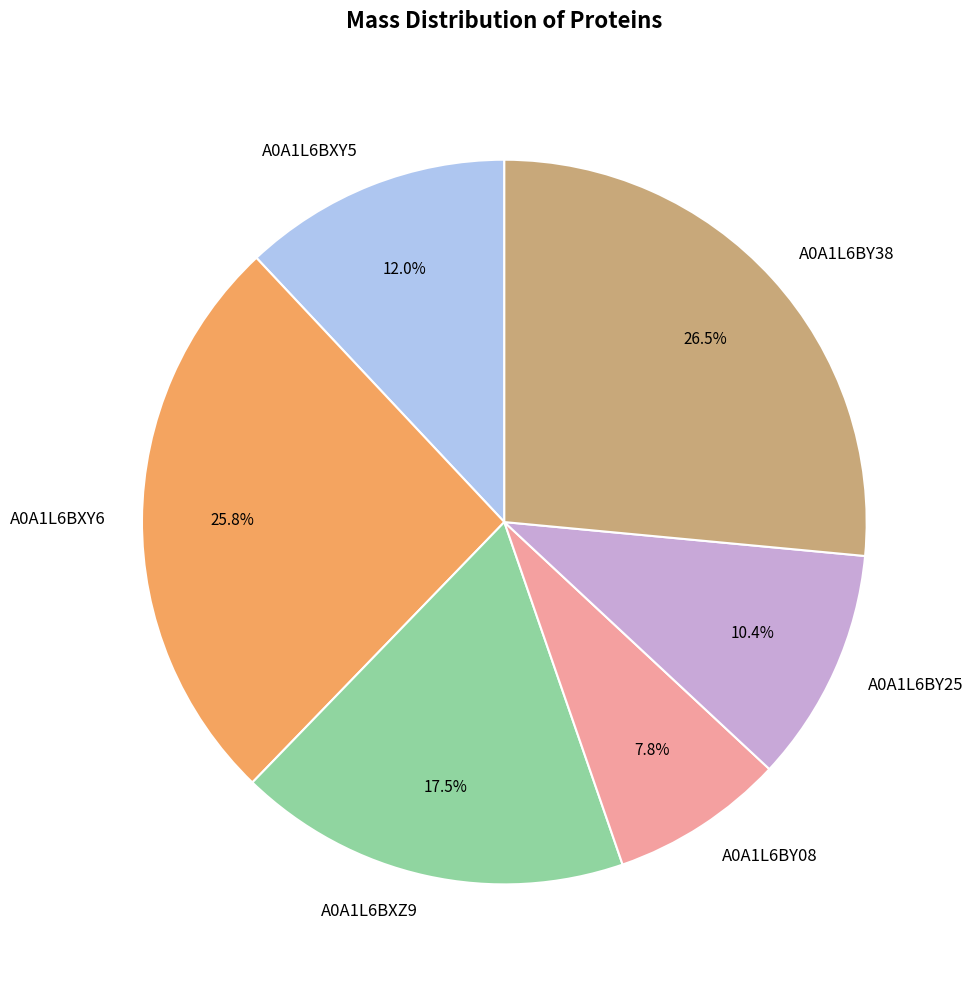

Between A0A1L6BY38 and A0A1L6BXY5, which is larger?

A0A1L6BY38